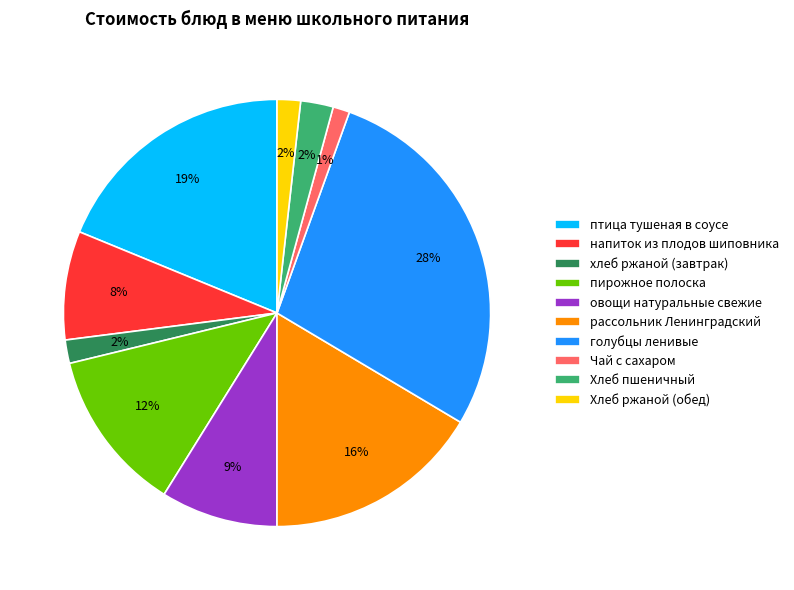

Which has a higher value, хлеб ржаной (завтрак) or напиток из плодов шиповника?

напиток из плодов шиповника